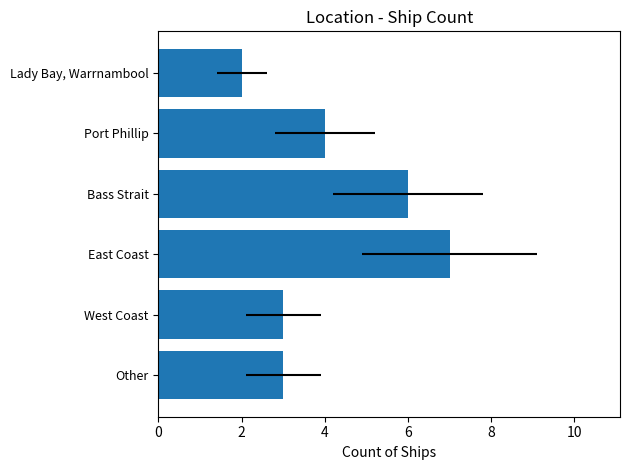

The chart shows a value of 4 at Port Phillip. True or false?

True